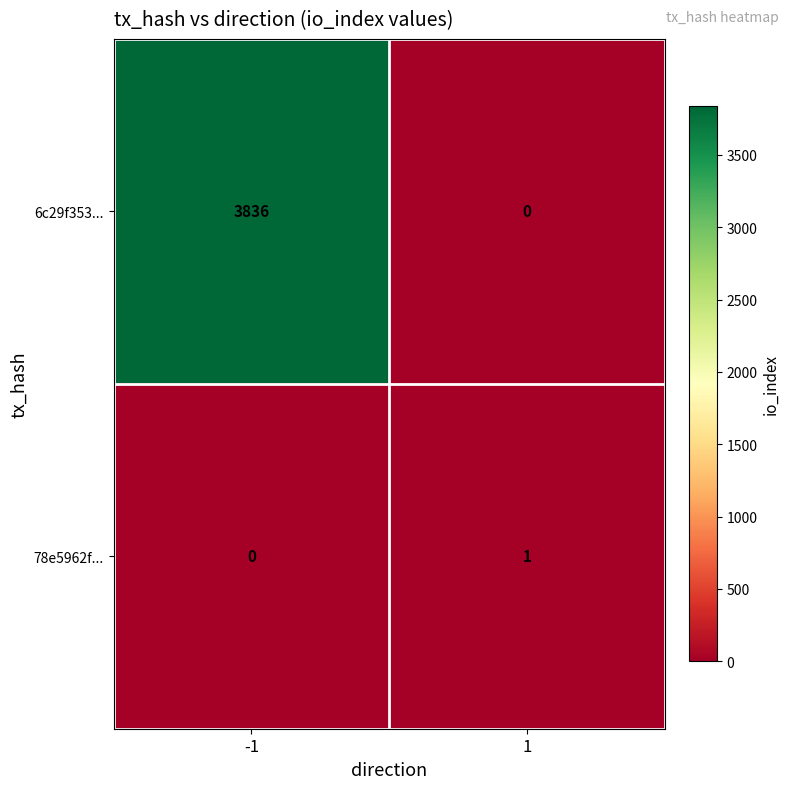

Is it true that 6c29f353... equals 1408 at 1?

False